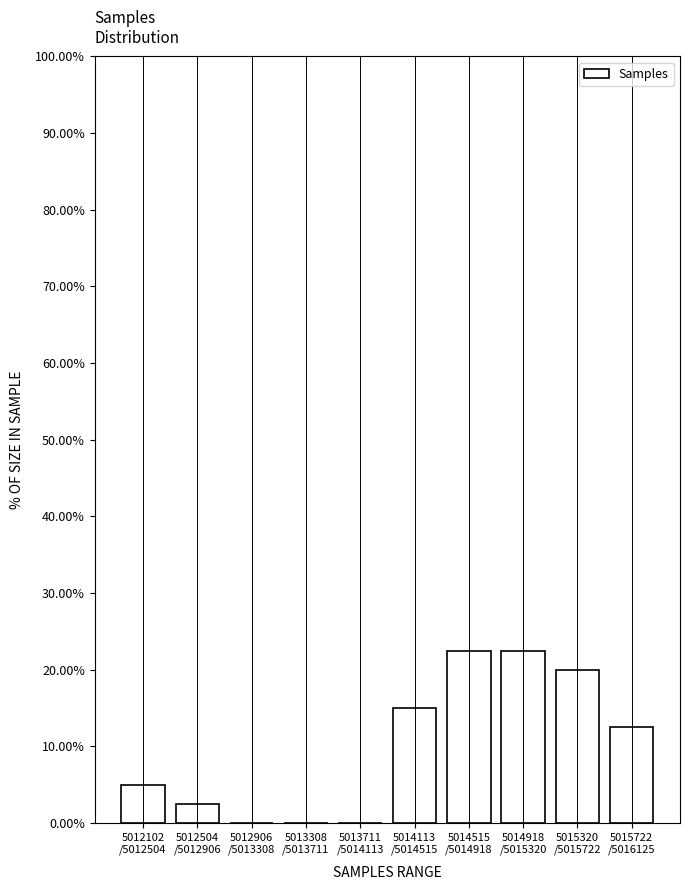

What is the sum of all values?

100.0